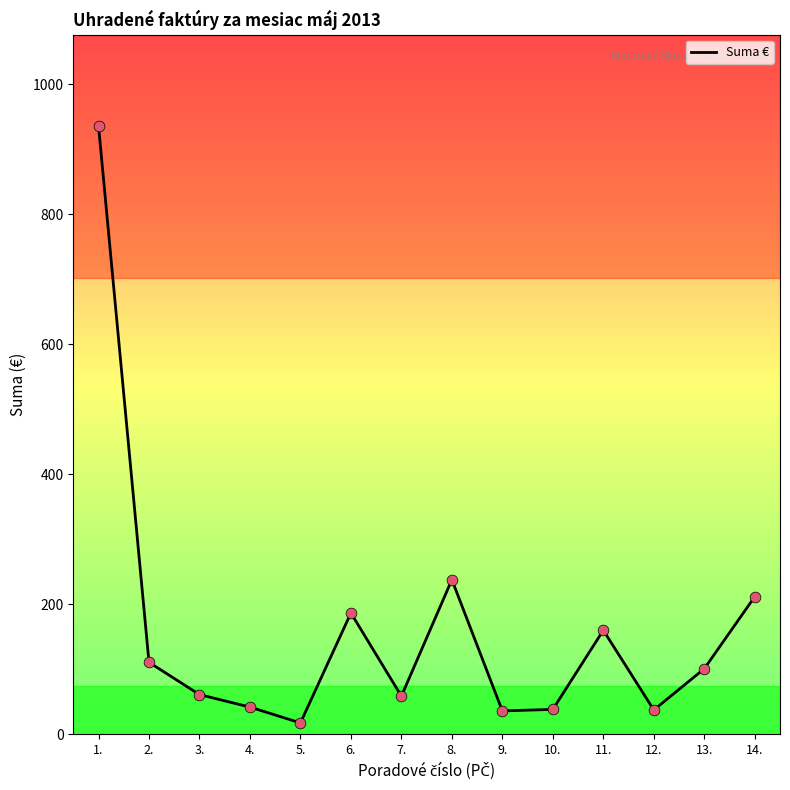

Between 3. and 8., which is larger?

8.